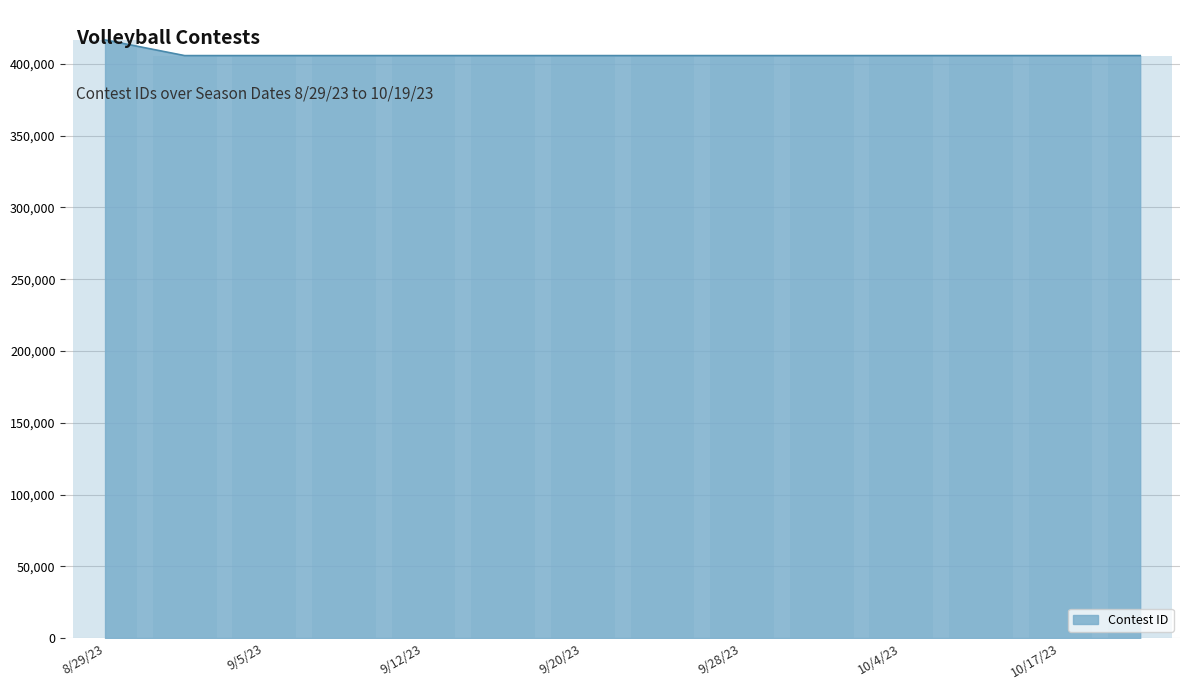

What is the value of the 11th bar from the left?

405723